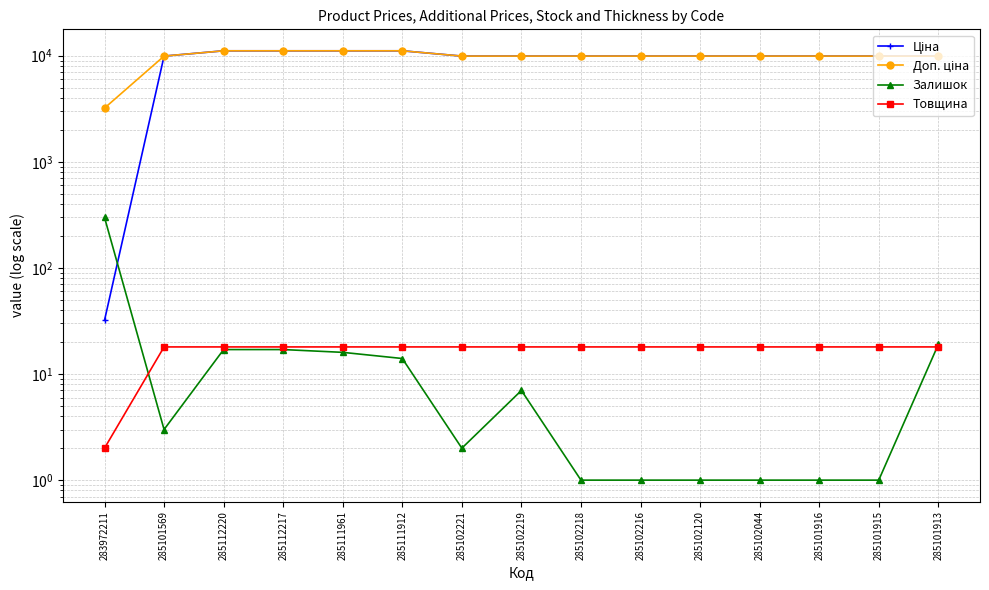

Read the Товщина value at 285102044.

18.0